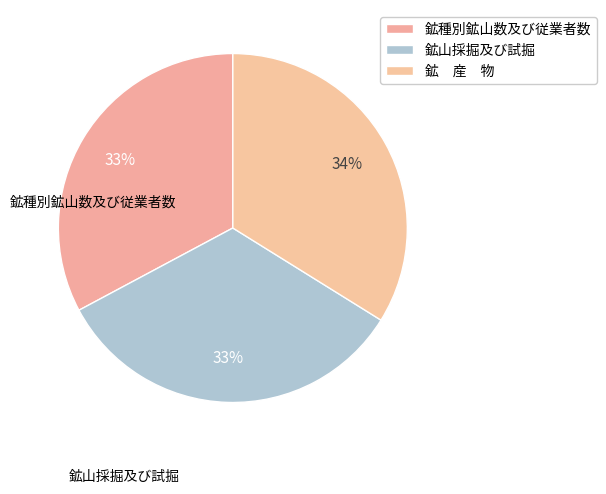

To the nearest percent, what is the difference between the largest and smallest slice percentages?

1%